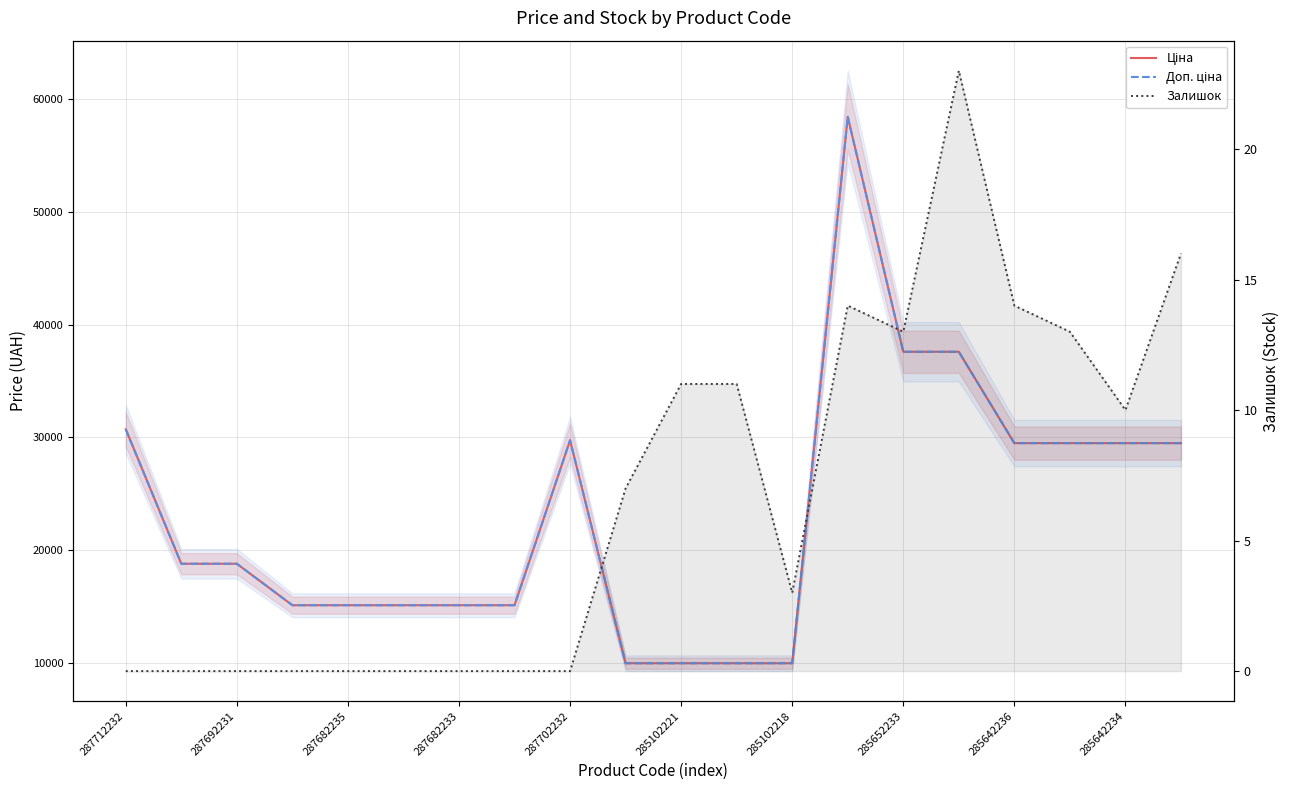

How many interior local peaks does the Ціна series have?

2